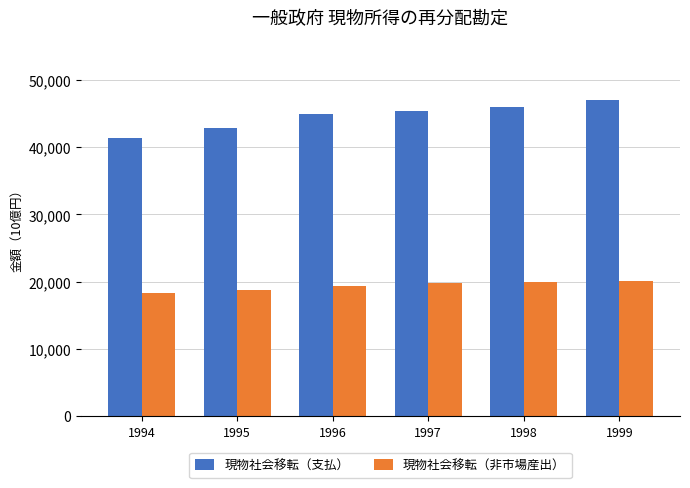

What is the difference between the maximum and second lowest values in the 現物社会移転（非市場産出） series?

1273.1